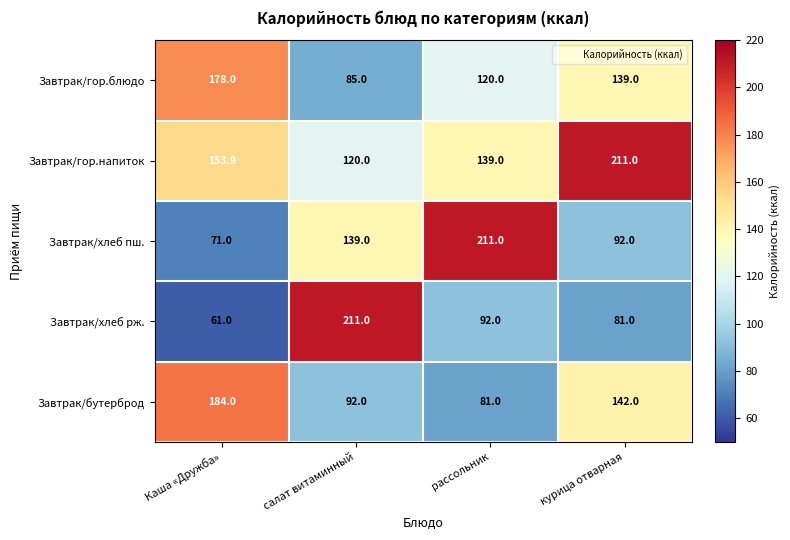

Reading left to right, extract all data points from this chart.

Завтрак/гор.блюдо: Каша «Дружба»=178.0	салат витаминный=85.0	рассольник=120.0	курица отварная=139.0
Завтрак/гор.напиток: Каша «Дружба»=153.9	салат витаминный=120.0	рассольник=139.0	курица отварная=211.0
Завтрак/хлеб пш.: Каша «Дружба»=71.0	салат витаминный=139.0	рассольник=211.0	курица отварная=92.0
Завтрак/хлеб рж.: Каша «Дружба»=61.0	салат витаминный=211.0	рассольник=92.0	курица отварная=81.0
Завтрак/бутерброд: Каша «Дружба»=184.0	салат витаминный=92.0	рассольник=81.0	курица отварная=142.0